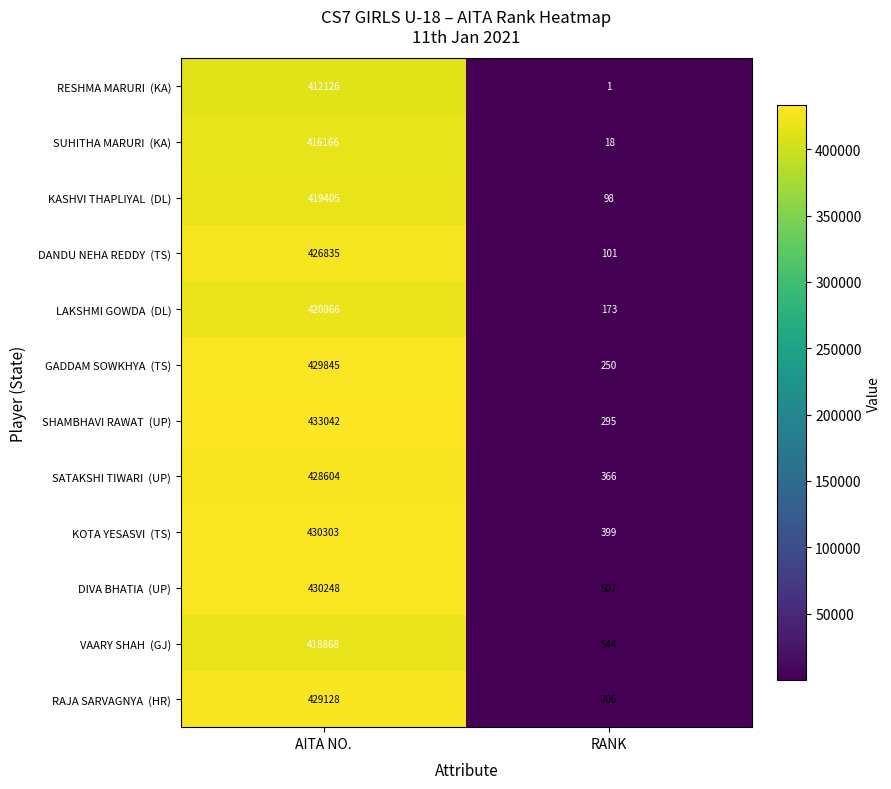

How many series are shown in this chart?

12